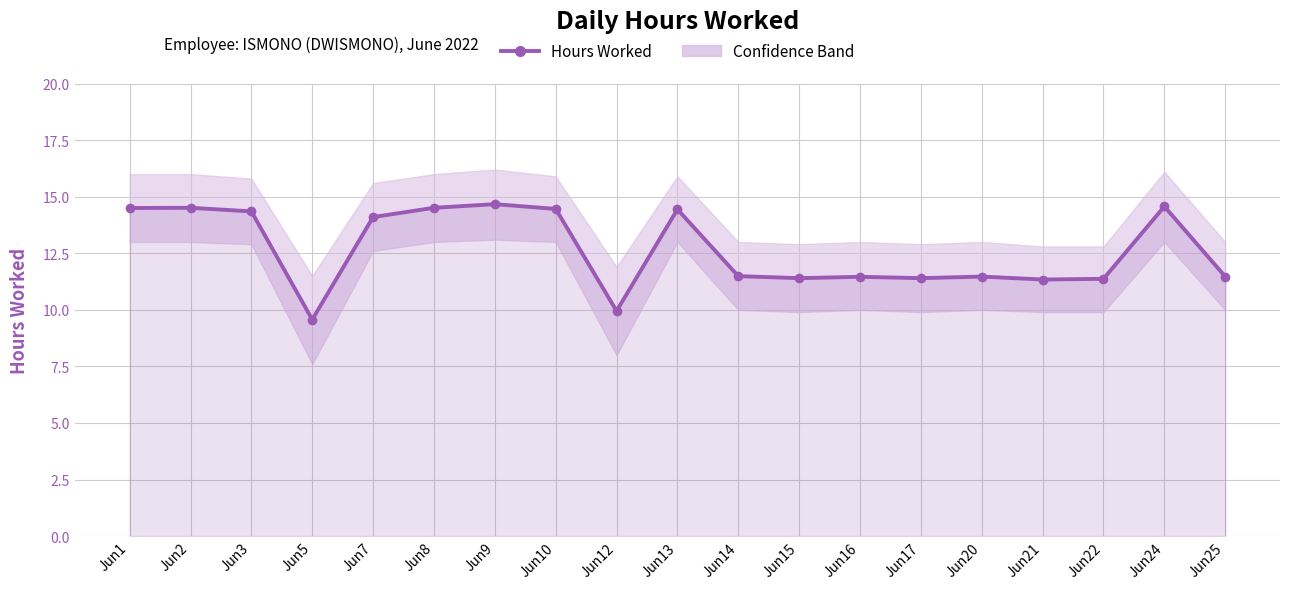

Does the chart have visible grid lines?

Yes